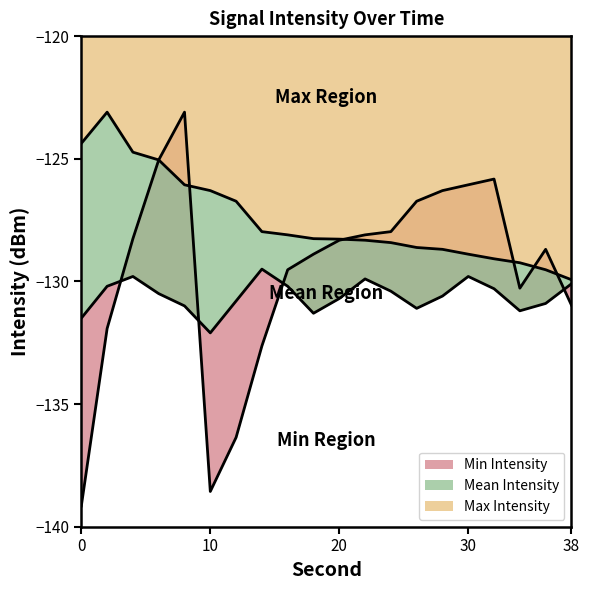

Is the value of Min Intensity at 30 greater than the value of Max Intensity at 0?

No